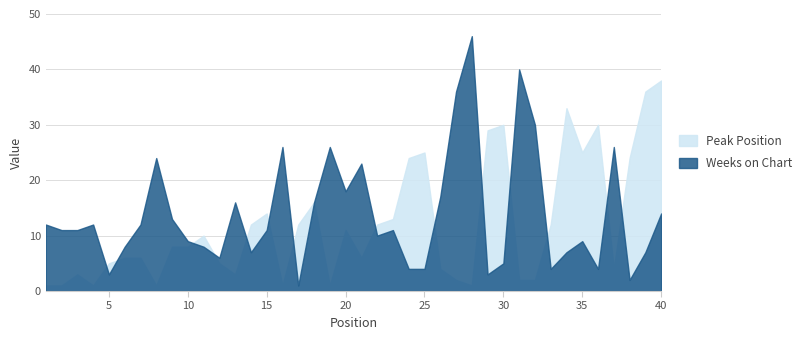

At 37, list the series in order from largest to smallest.

Weeks on Chart, Peak Position